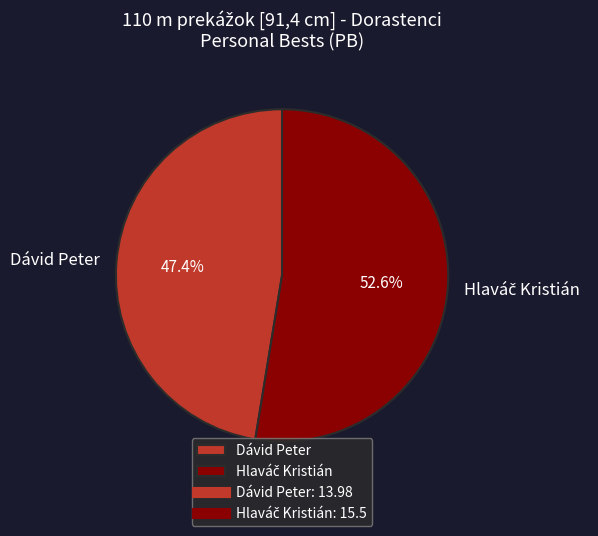

Is there any slice that represents more than half of the pie?

Yes